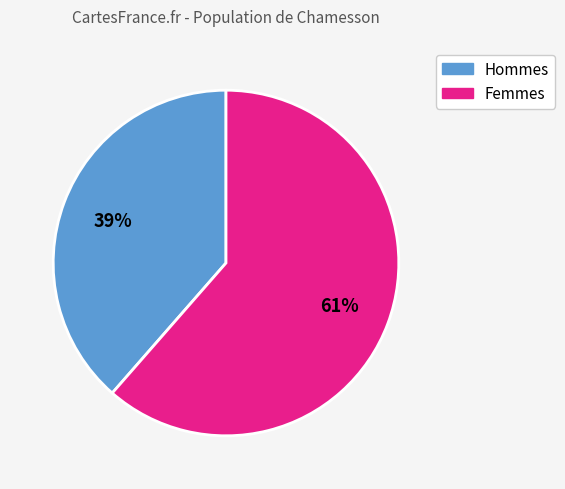

Does any single category account for the majority?

Yes